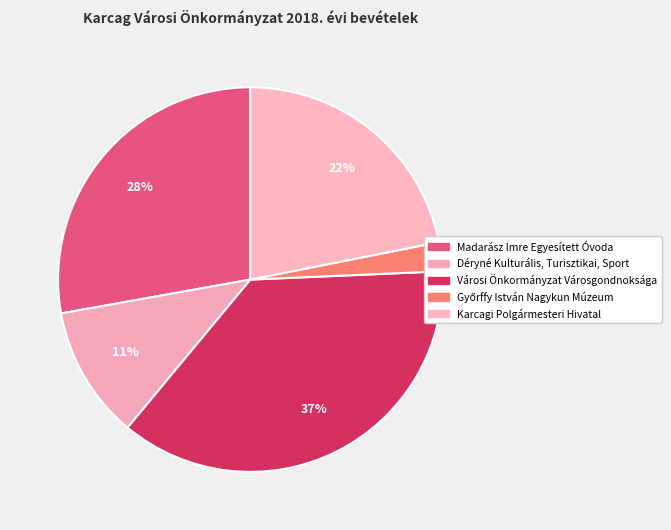

Count the number of slices in the pie.

5